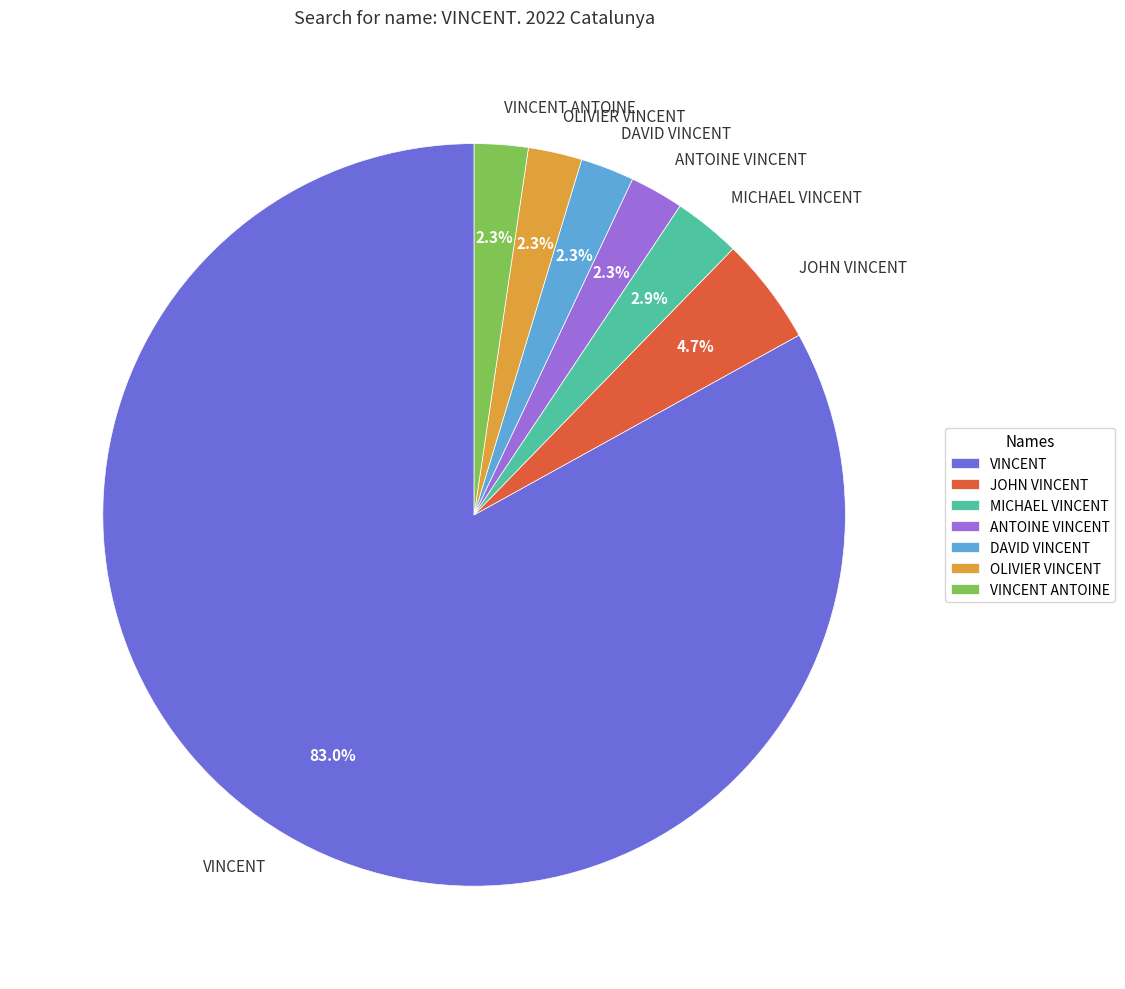

What percentage is the MICHAEL VINCENT slice, to the nearest percent?

3%